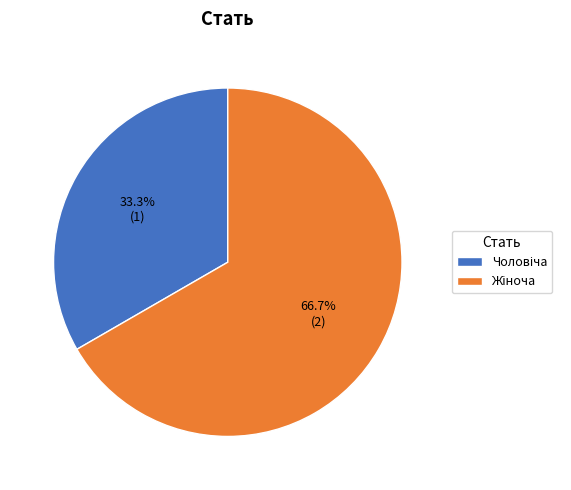

Count the number of slices in the pie.

2